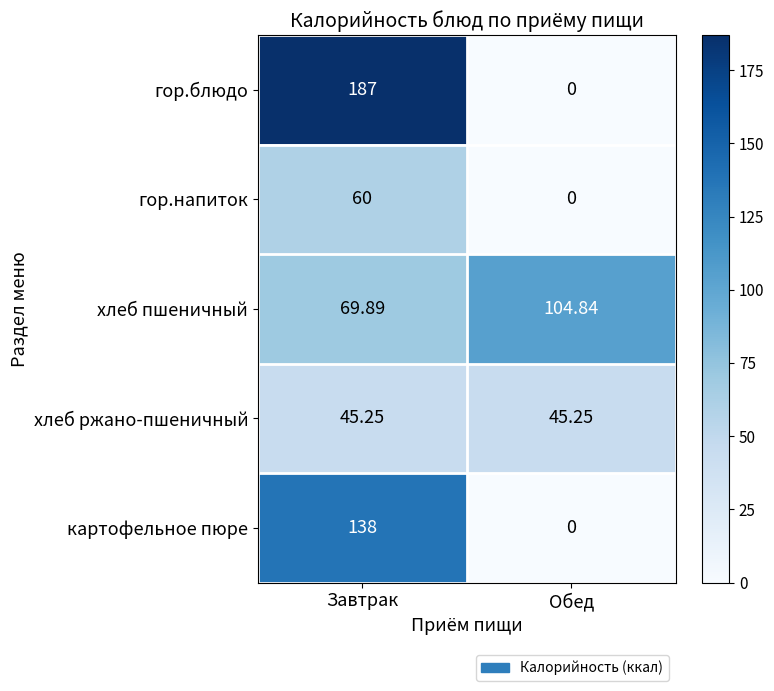

How many series are shown in this chart?

5